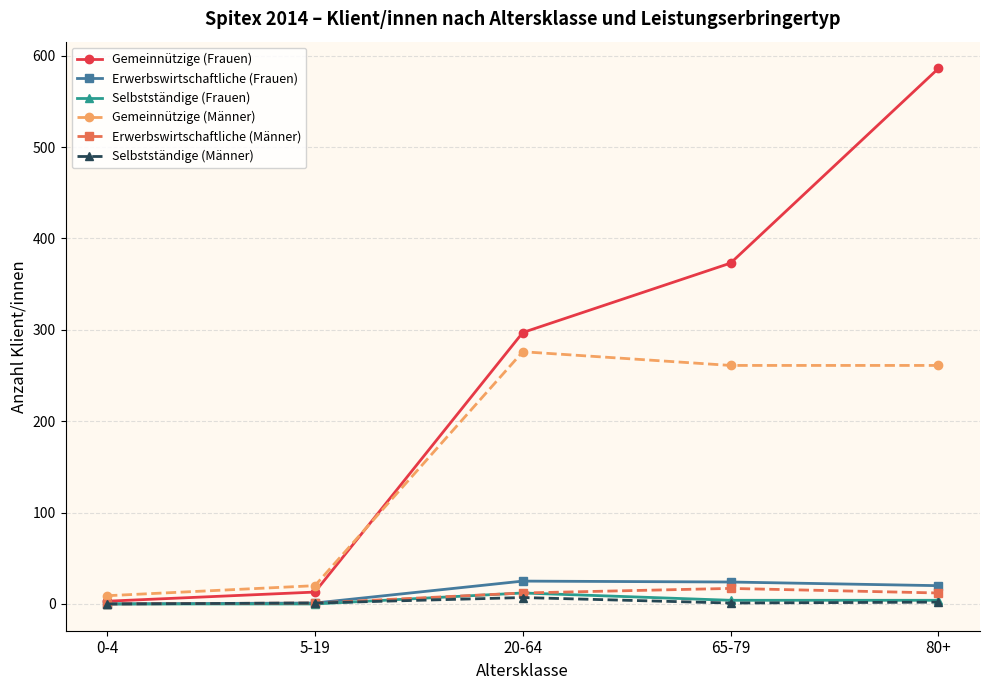

At which category is the sum across all series the highest?

80+